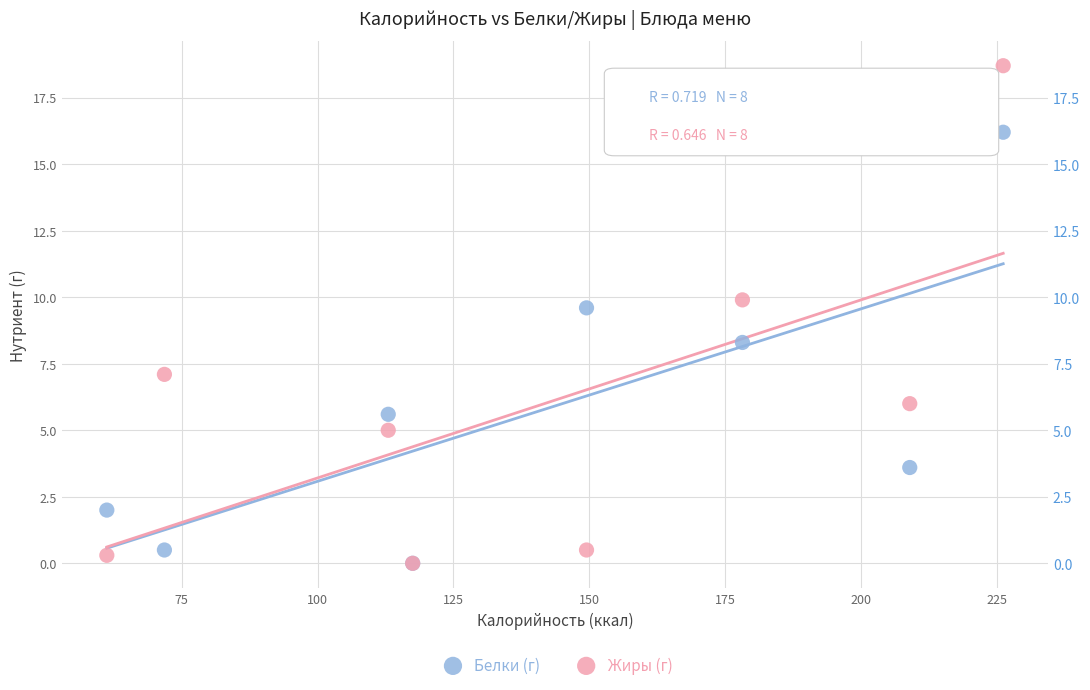

In the Белки (г) series, what Y value is closest to 8?

8.3